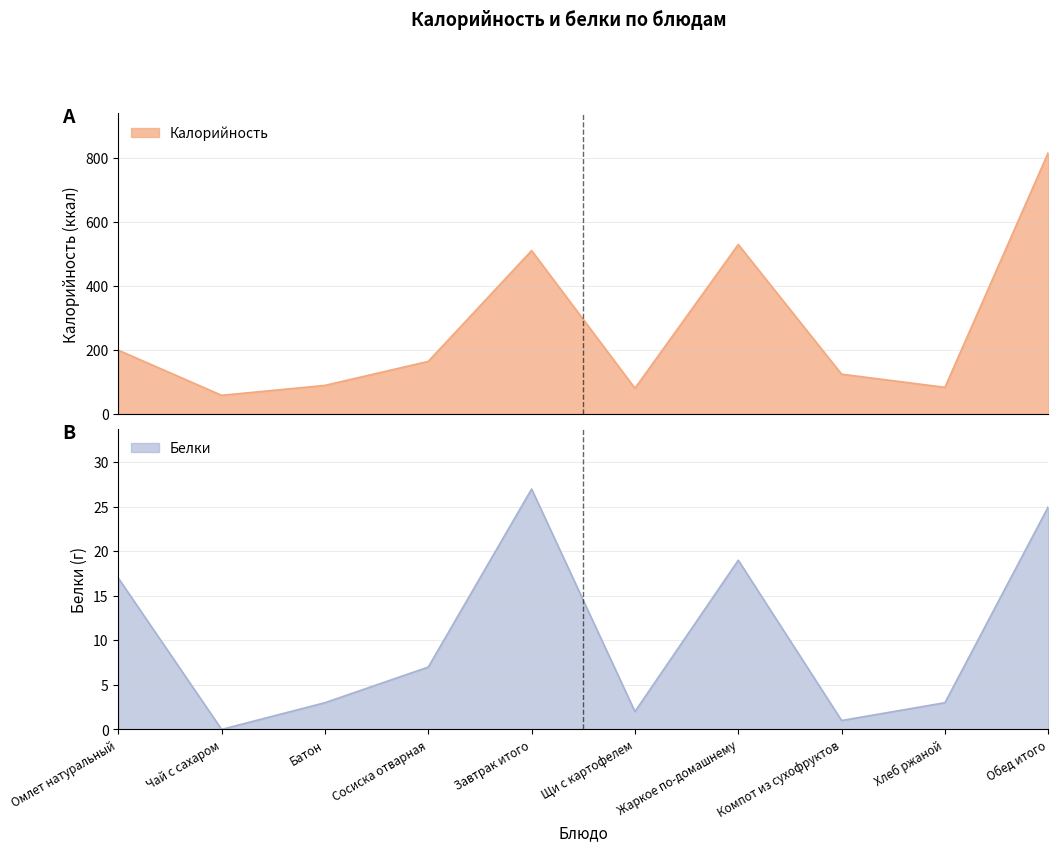

Rank the series by their maximum value, from highest to lowest.

Калорийность, Белки